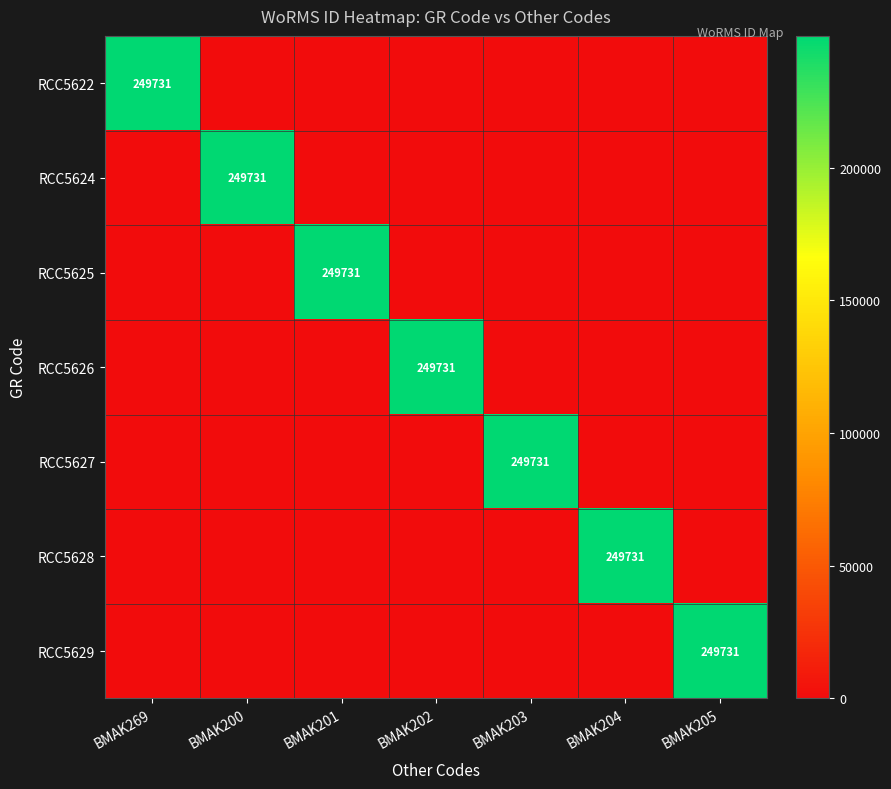

The value of RCC5622 at BMAK269 is 327396. True or false?

False